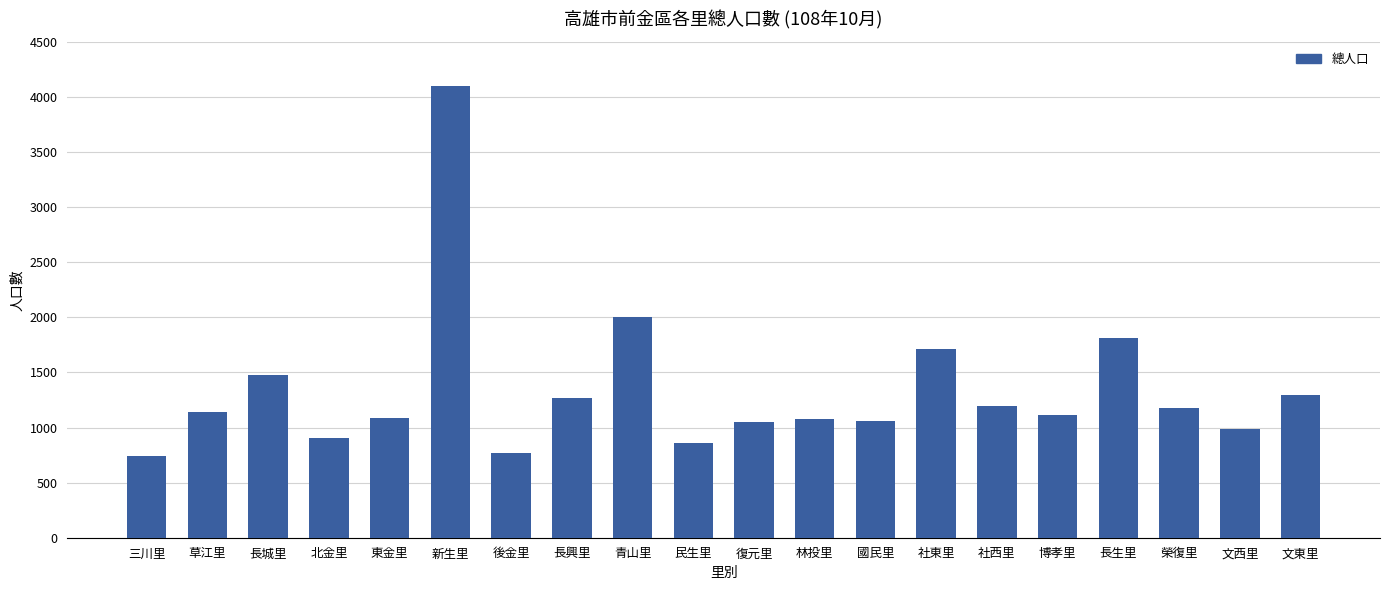

The value at 後金里 is 772. True or false?

True